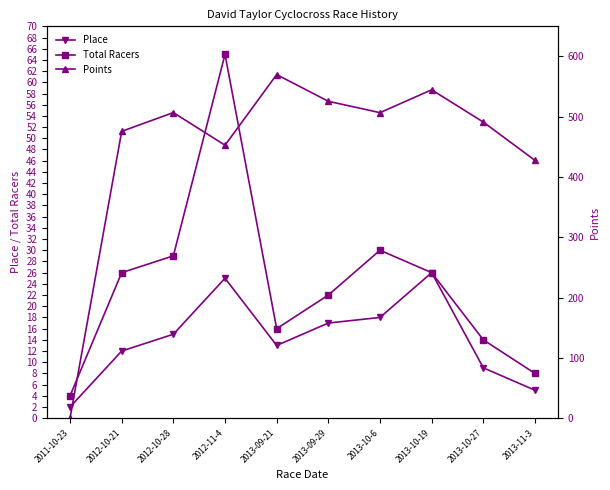

What is the difference between the second highest and minimum values in the Points series?

544.6